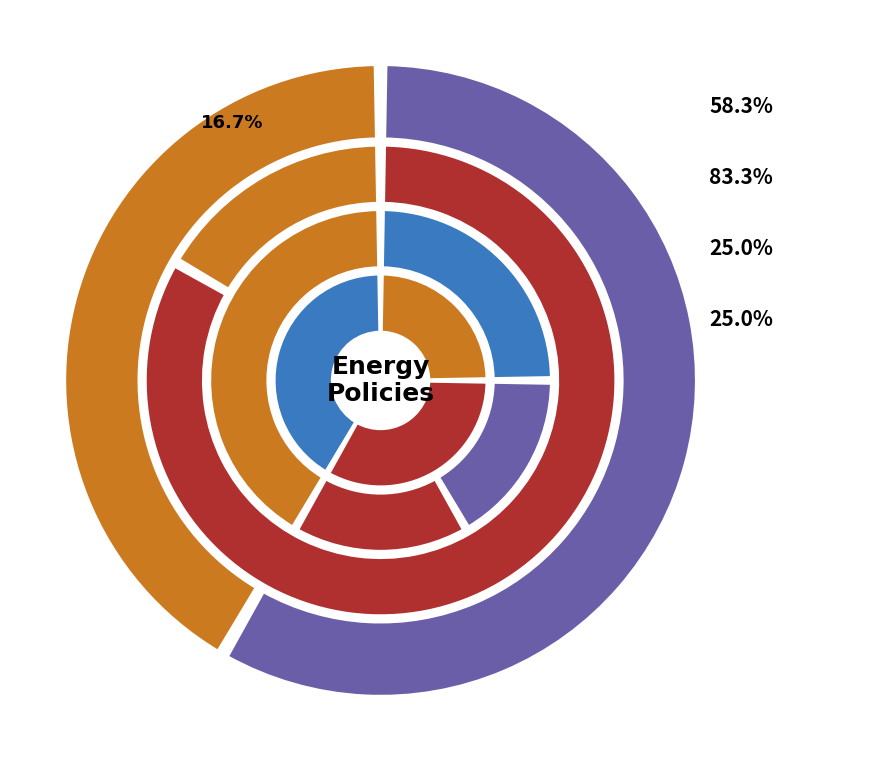

Which series has the largest range (max minus min)?

South Africa